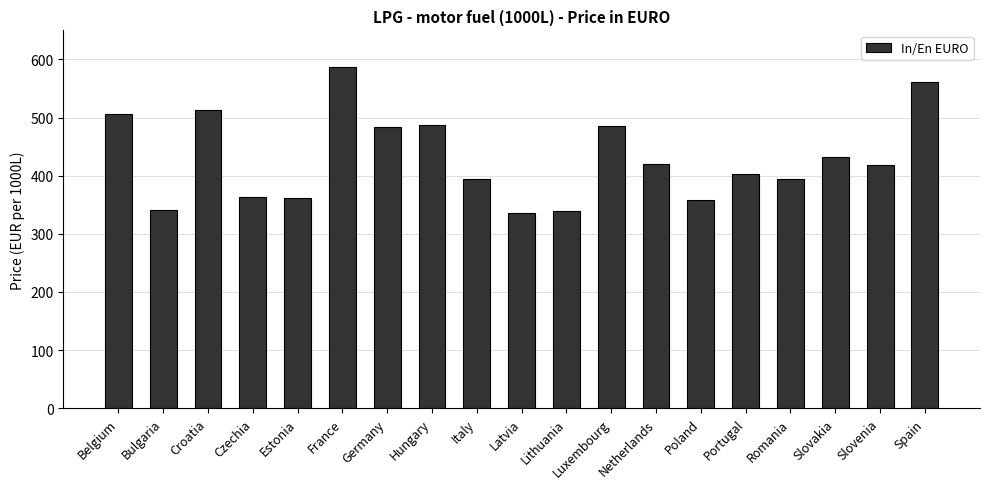

What is the difference between the second highest and minimum values?

224.8